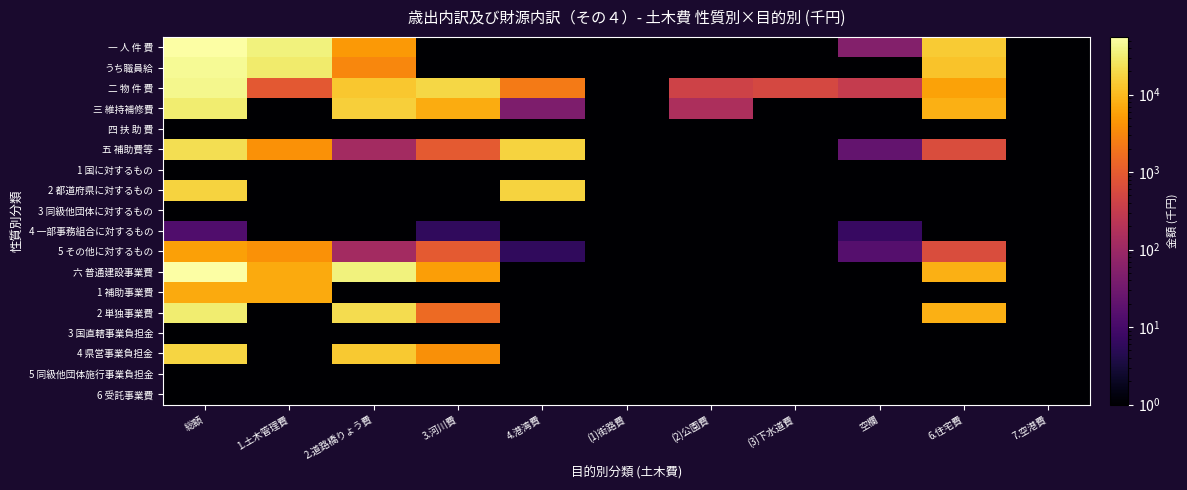

How many categories are shown in the chart?

11